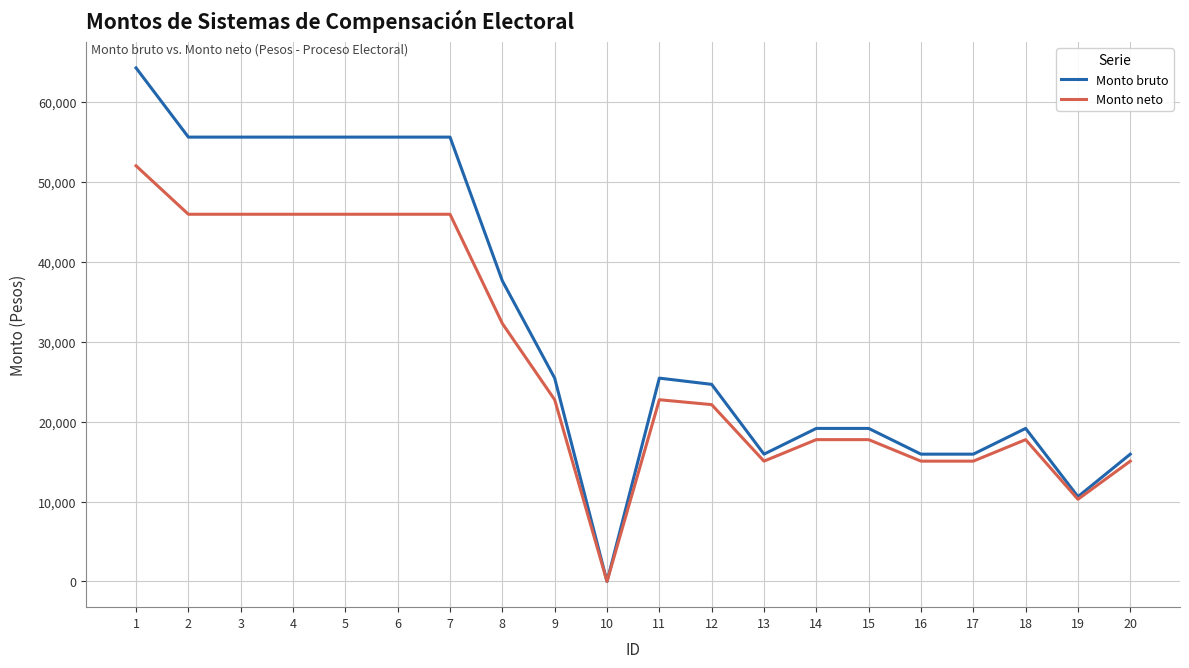

What is the approximate value of Monto bruto at 12?

24662.7